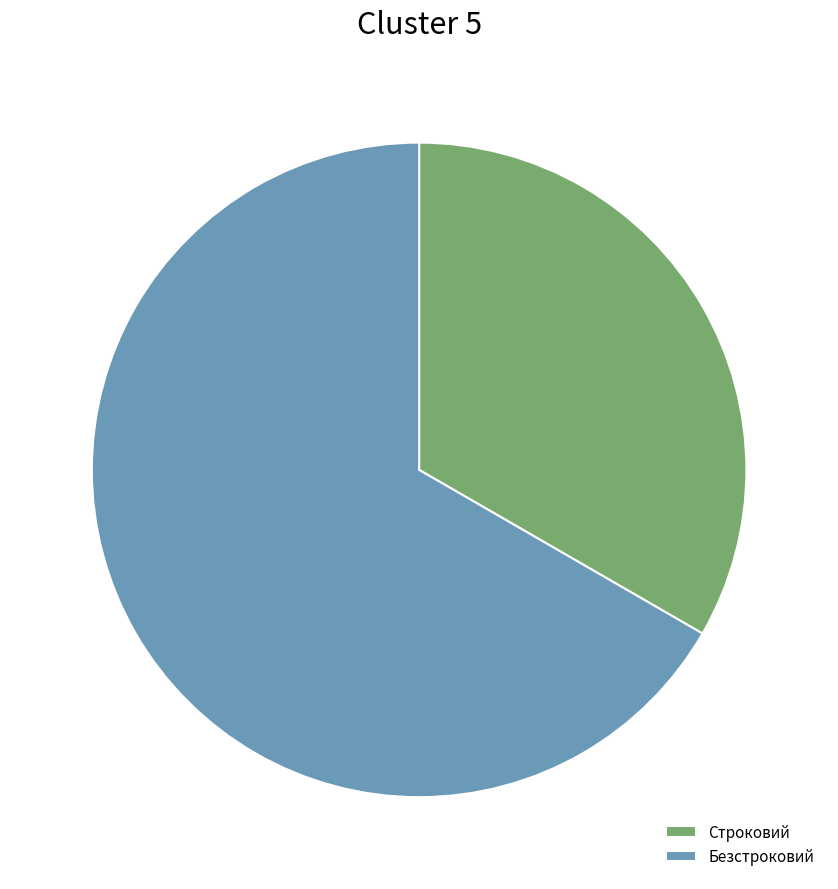

Rank the categories by value from lowest to highest.

Строковий, Безстроковий